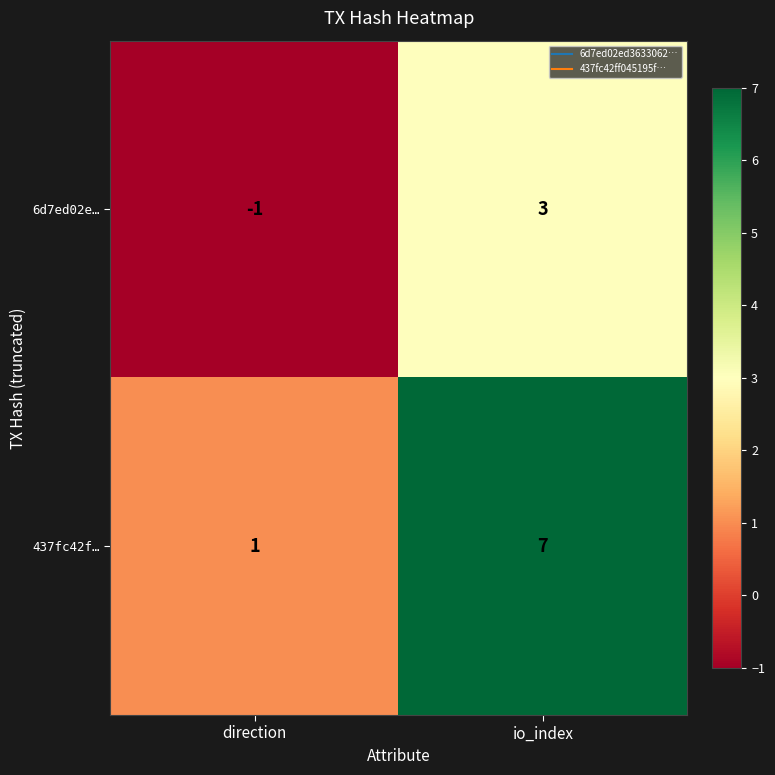

At direction, list the series in order from largest to smallest.

437fc42f…, 6d7ed02e…